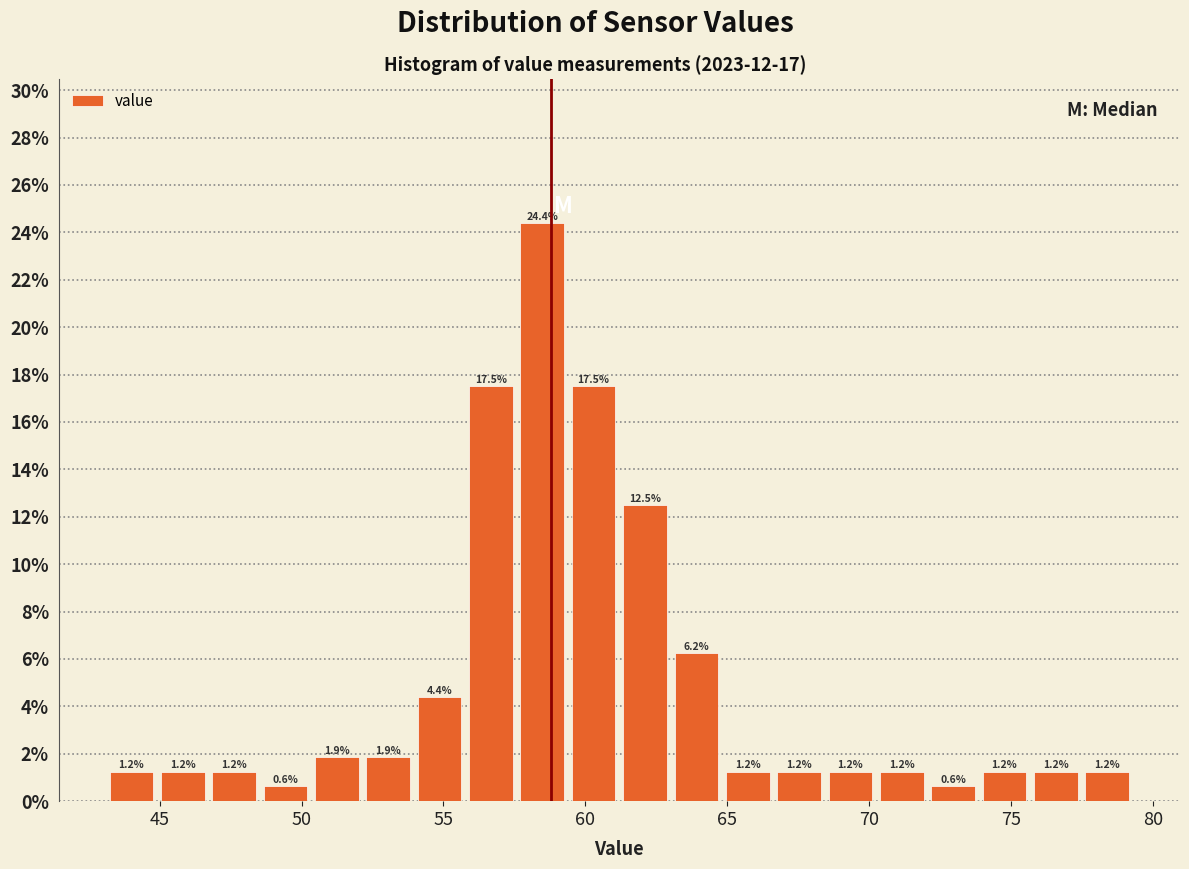

Read against the x-axis, roughly where is the centre of the tallest bar?

58.5